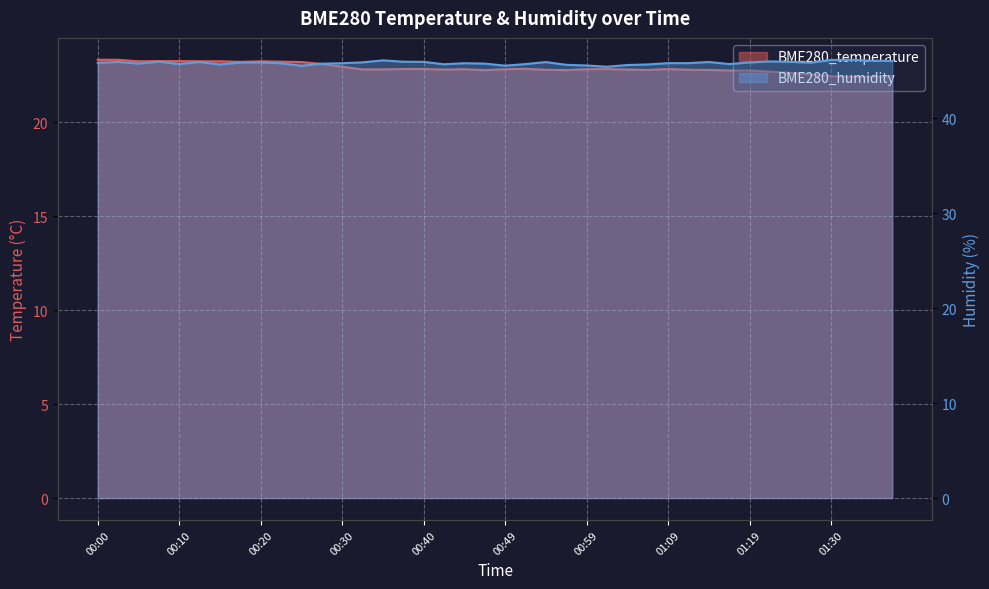

True or false: BME280_humidity and BME280_temperature intersect in this chart.

False